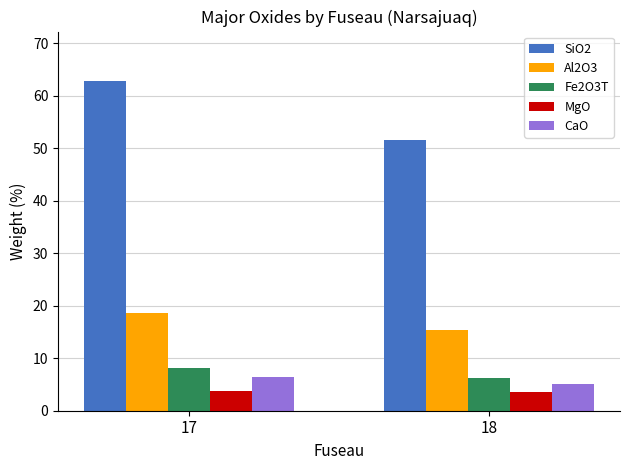

Is it true that Fe2O3T equals 3.0 at 18?

False